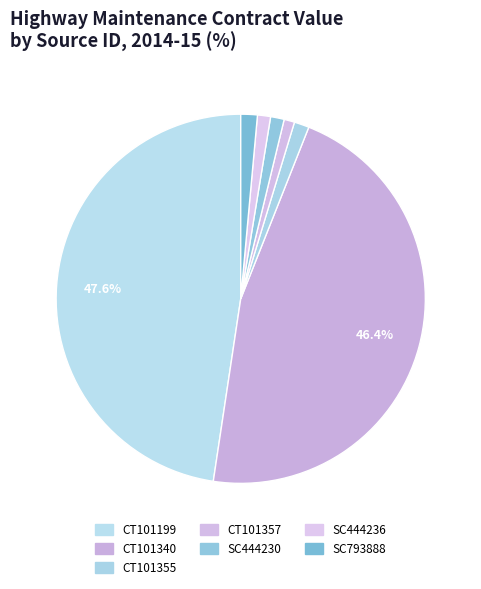

Does SC444230 account for over 50% of the chart?

No